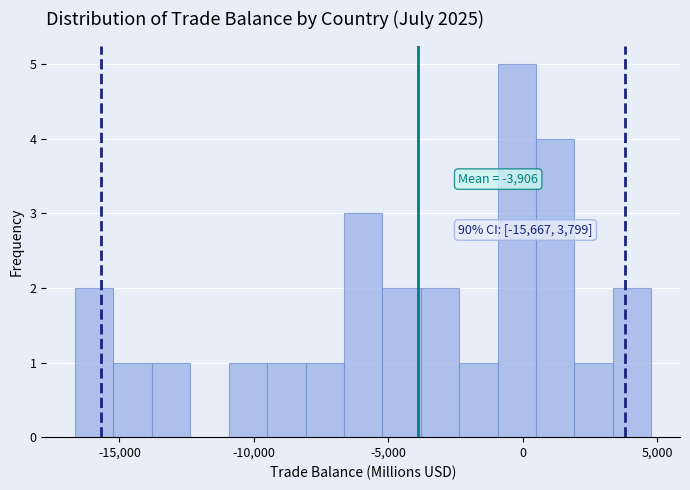

Around what value on the x-axis is the tallest bar? Give the approximate position of its centre, as read against the axis.

0